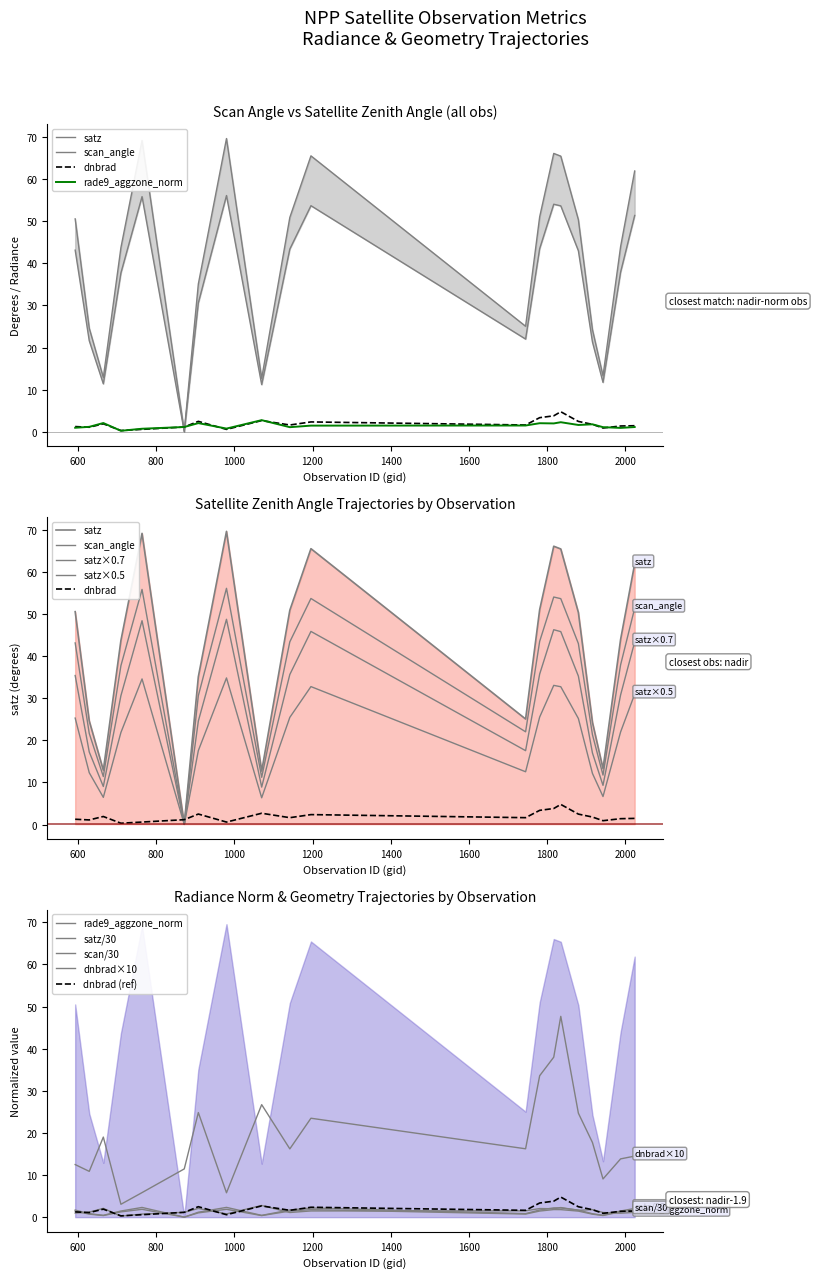

What is the spread (max minus min) of values at gid_665?

11.0